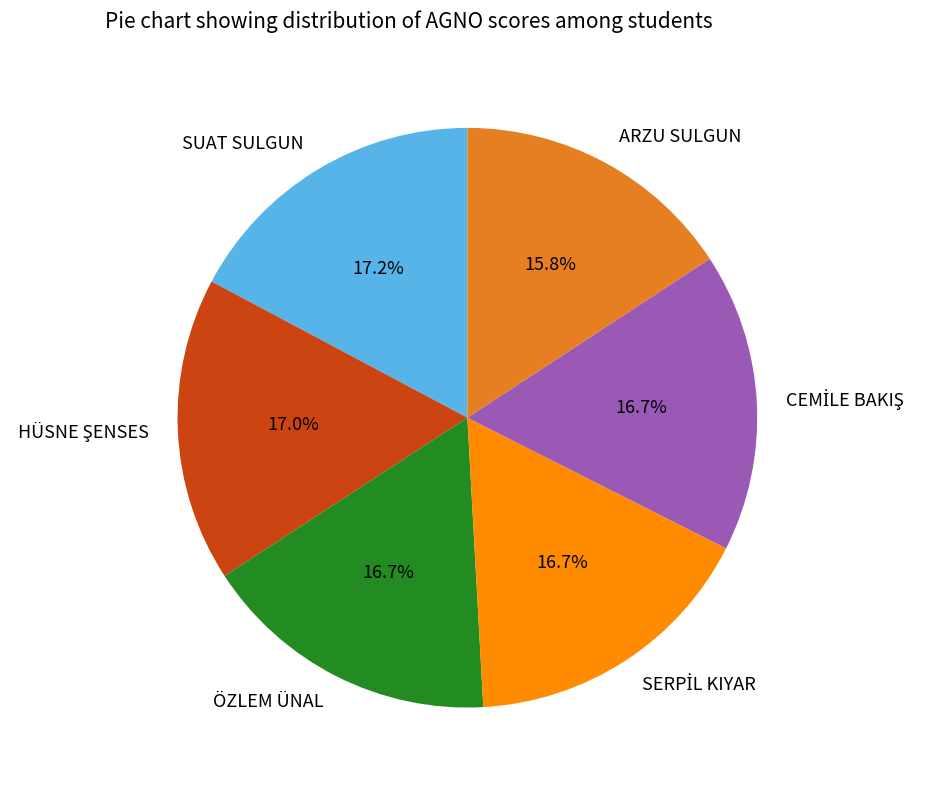

Approximately how many times larger is the value at SUAT SULGUN compared to ARZU SULGUN?

1.1